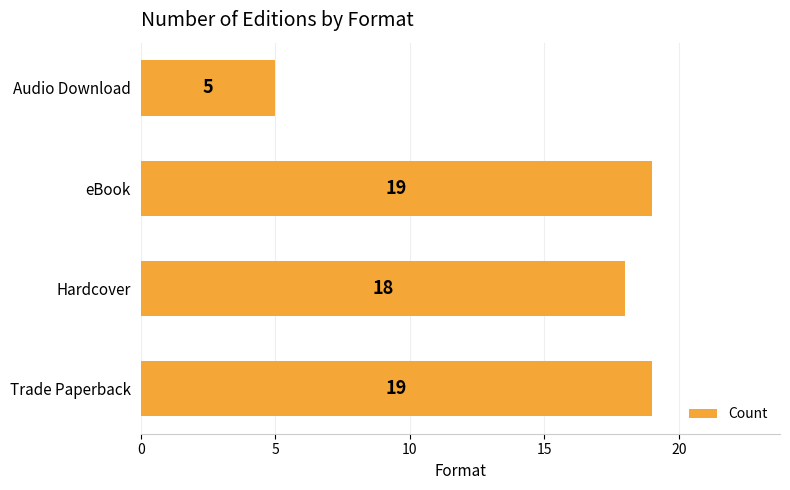

What is the approximate value at Trade Paperback, to the nearest 5?

20